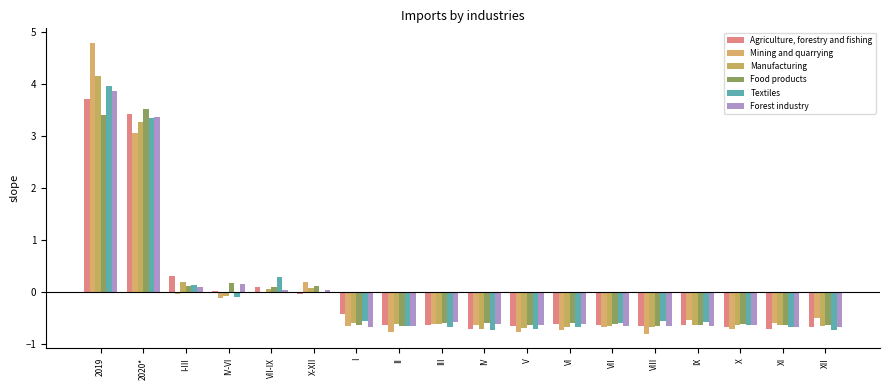

Read the Agriculture, forestry and fishing value at IX.

-0.6